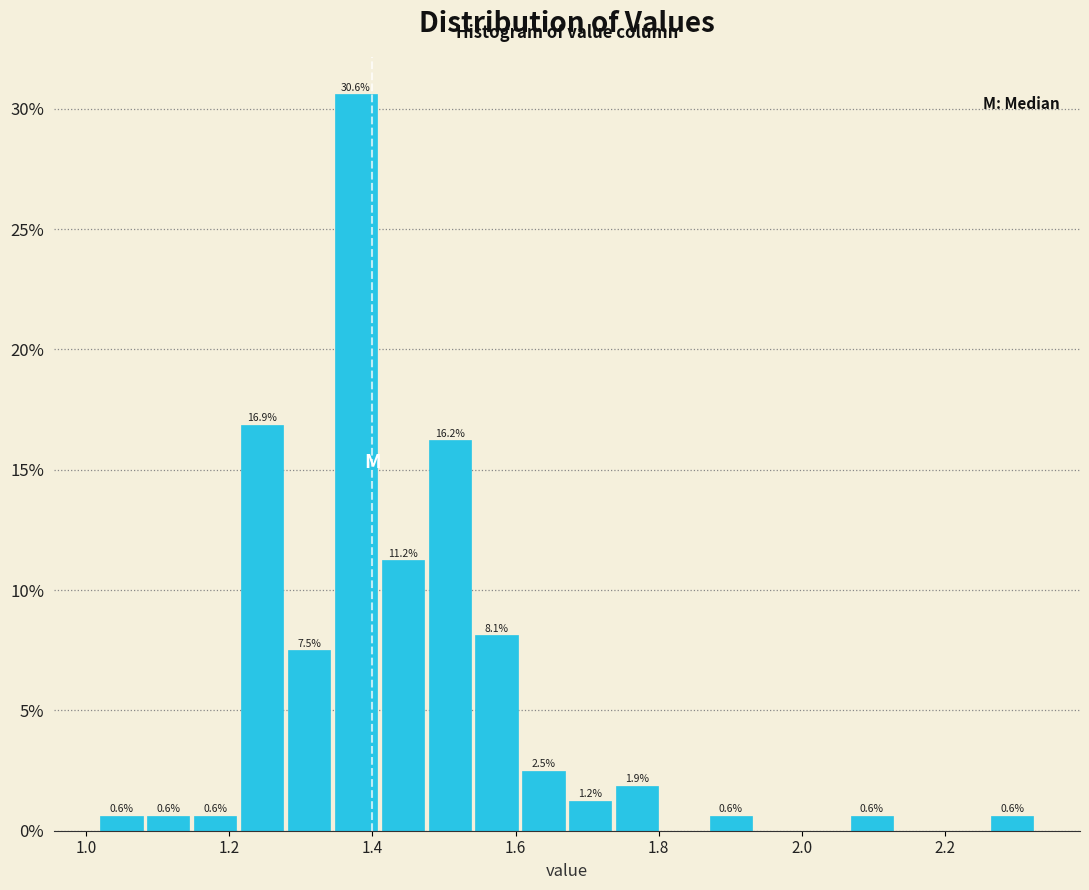

Read against the x-axis, roughly where is the centre of the tallest bar?

1.38